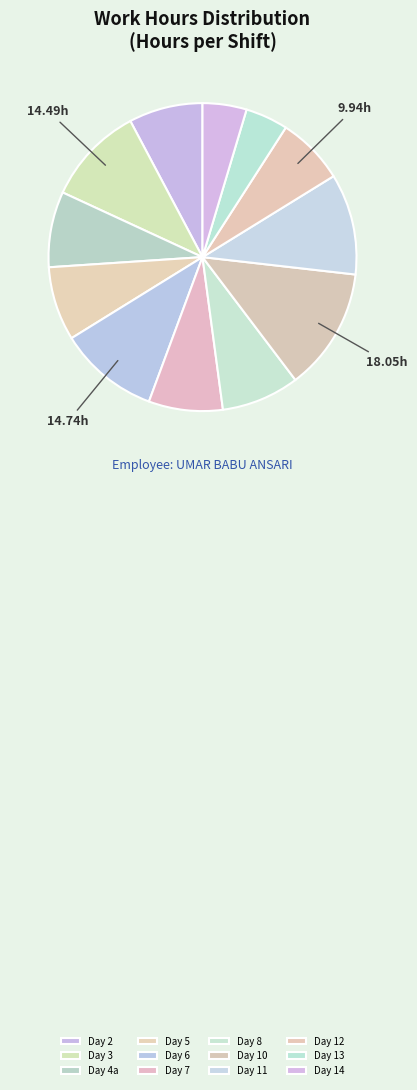

Which category has the biggest portion of the pie?

Day 10